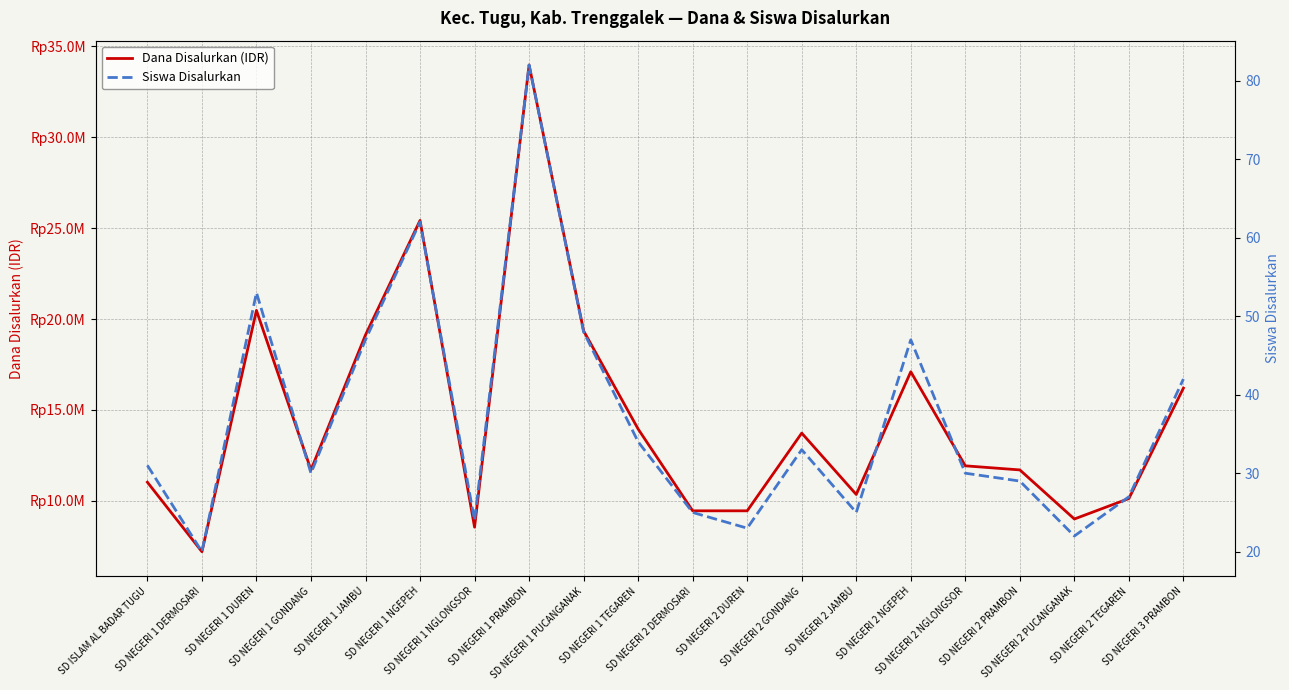

Reading left to right, list all the values displayed in this chart.

Dana Disalurkan (IDR): 11025000	7200000	20475000	11700000	19125000	25425000	8550000	33975000	19350000	13950000	9450000	9450000	13725000	10350000	17100000	11925000	11700000	9000000	10125000	16200000
Siswa Disalurkan: 31	20	53	30	47	62	24	82	48	34	25	23	33	25	47	30	29	22	27	42